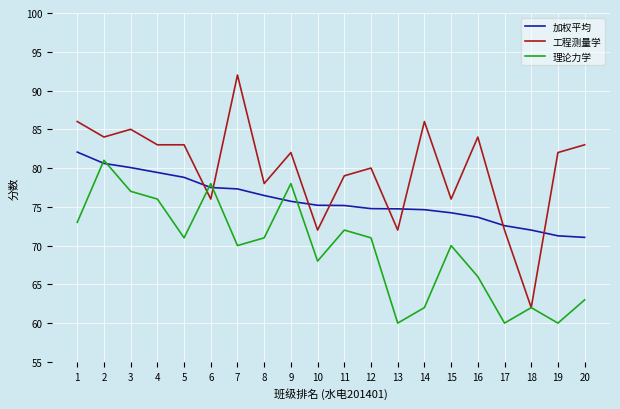

Rank the series at 12 from highest to lowest value.

工程测量学, 加权平均, 理论力学